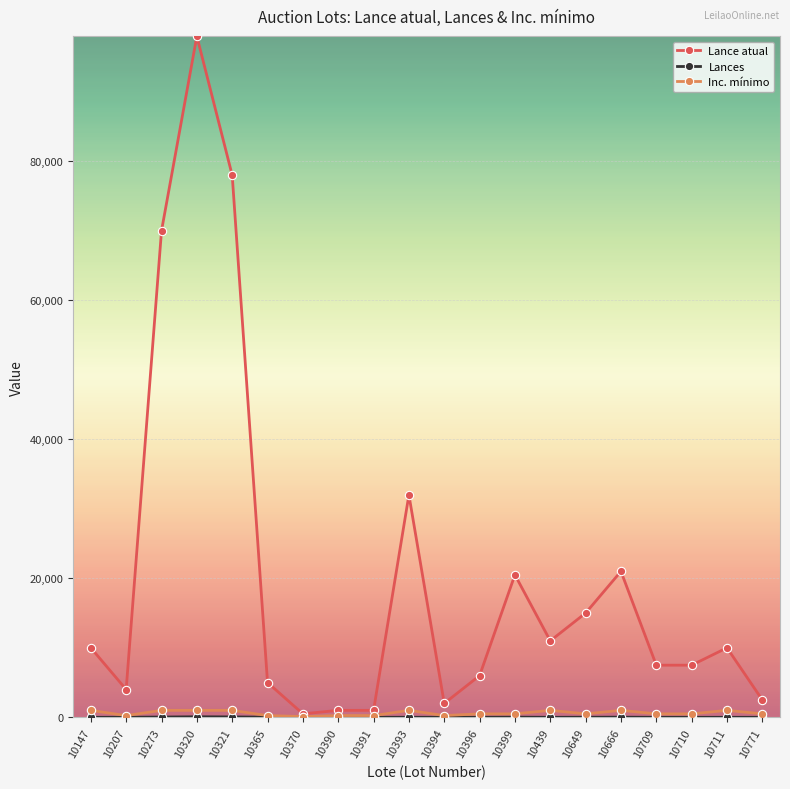

What is the difference between the maximum and minimum values in the Inc. mínimo series?

900